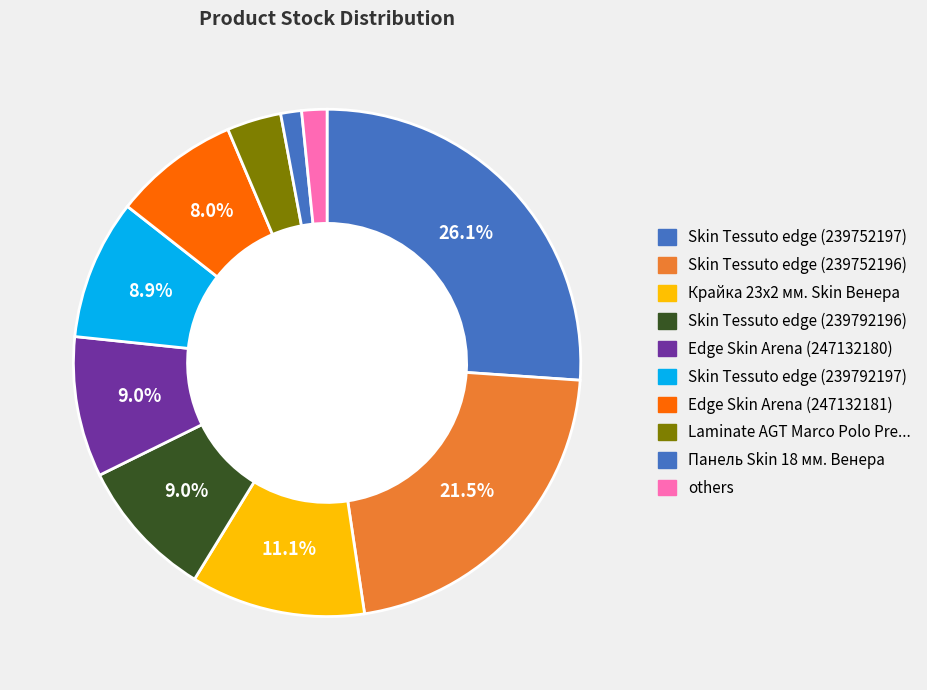

How many segments does this pie chart have?

10